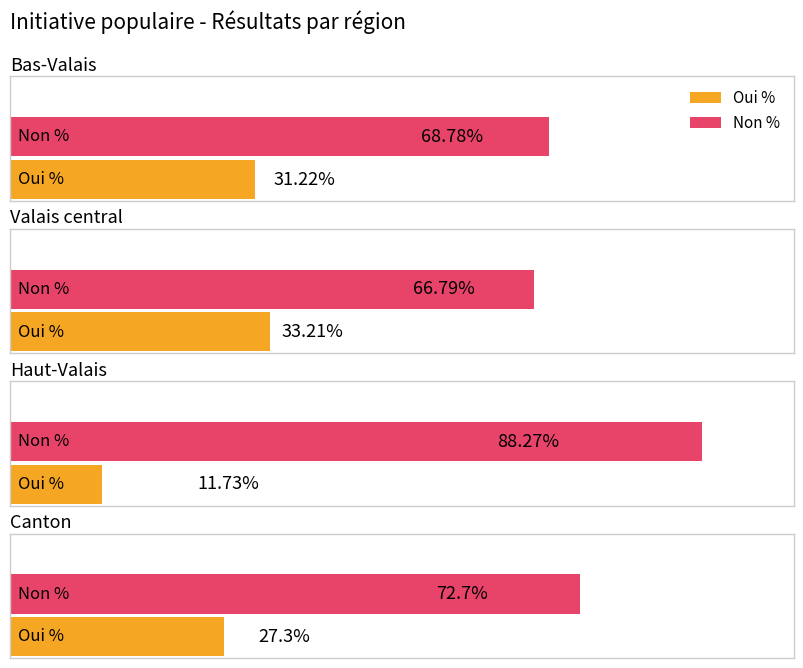

What is the label of the 1st bar from the left?

Bas-Valais